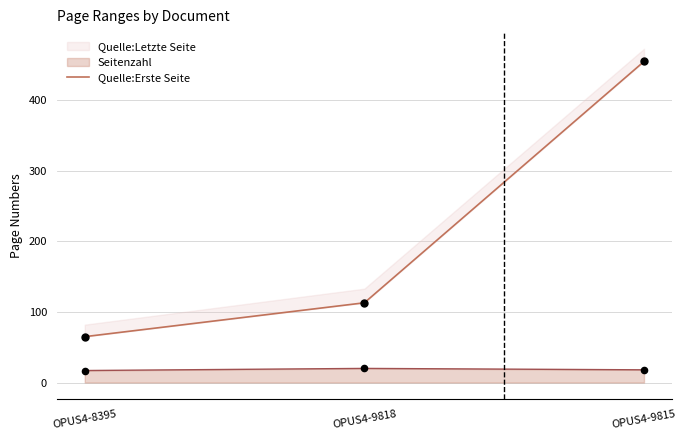

Which has a higher value, OPUS4-8395 or OPUS4-9818?

OPUS4-9818